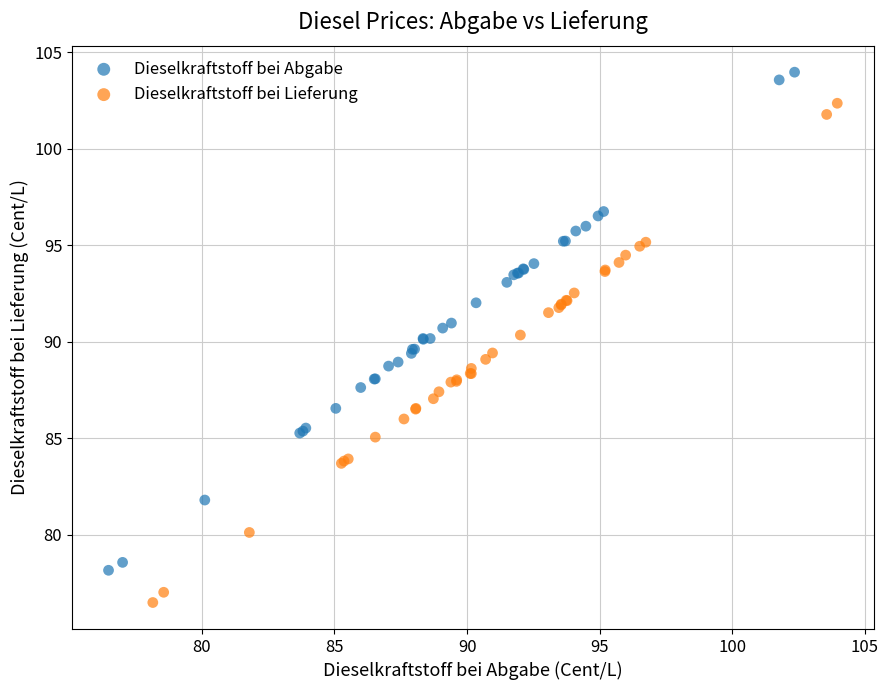

Which series reaches the maximum Y coordinate?

Dieselkraftstoff bei Abgabe